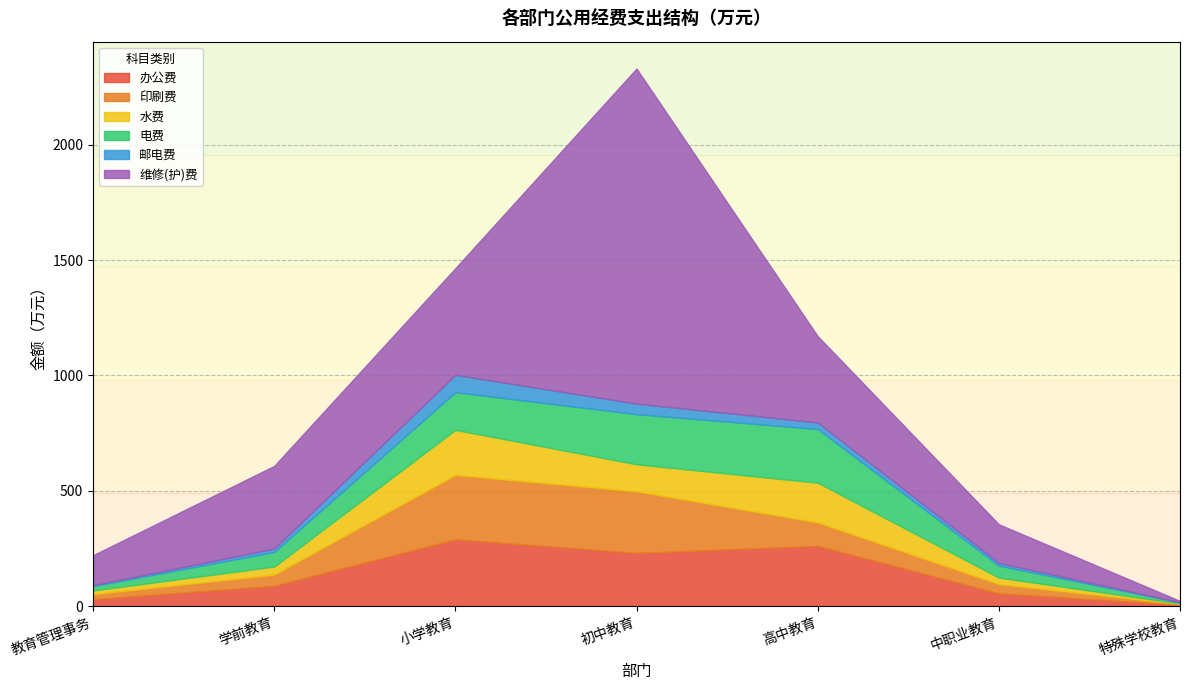

What is the difference between the second highest and second lowest values in the 水费 series?

156.0